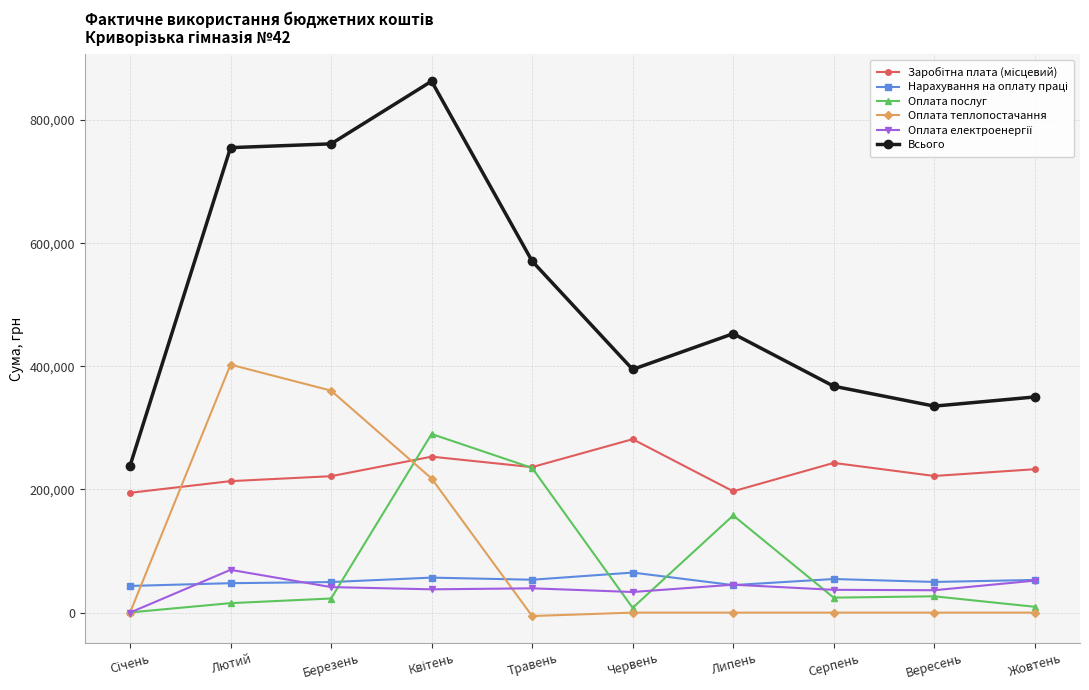

True or false: Всього and Оплата послуг intersect in this chart.

False